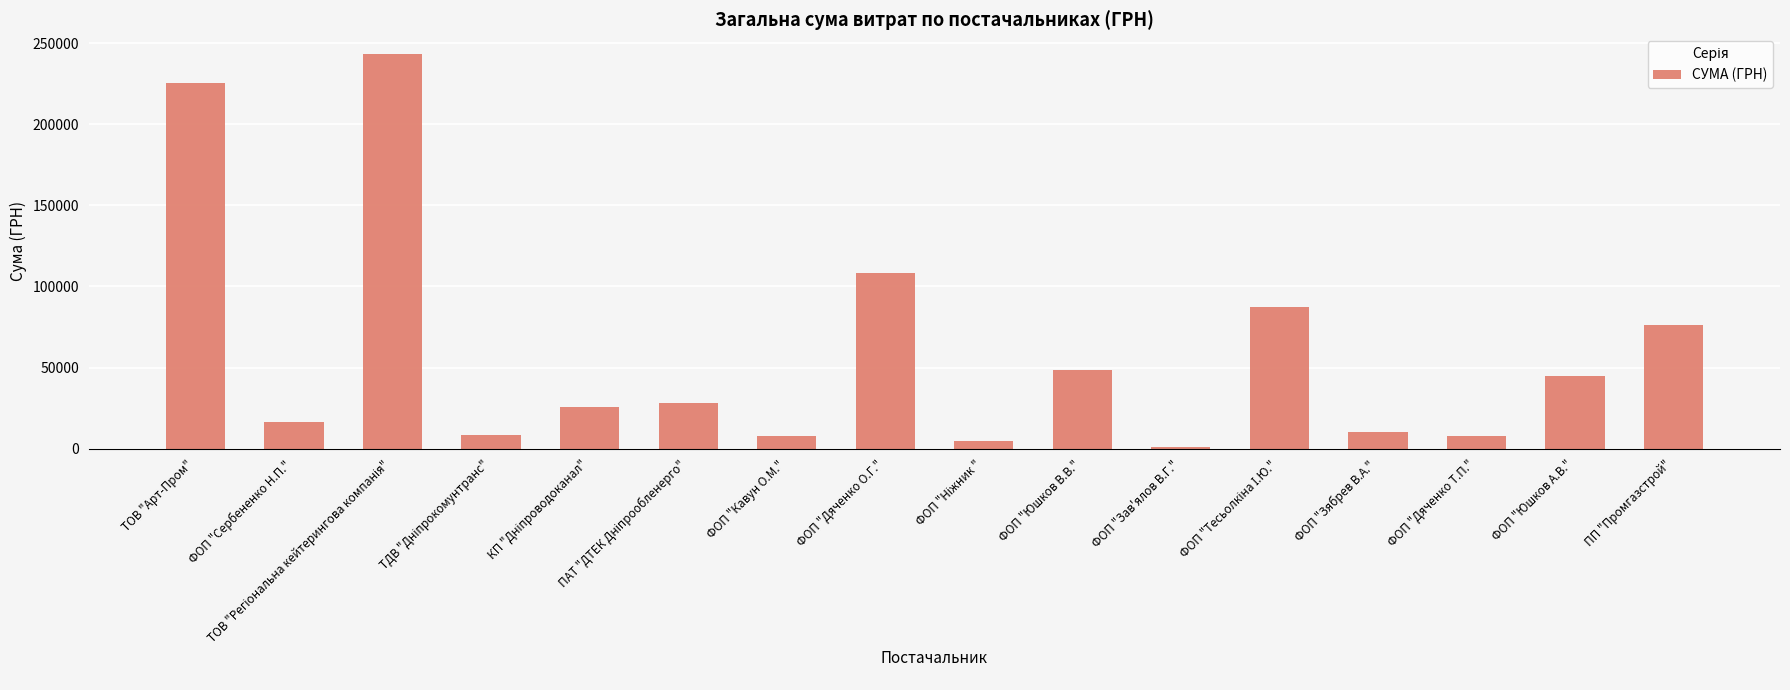

What is the change in value from ФОП "Дяченко О.Г." to ФОП "Зябрев В.А."?

-97583.3